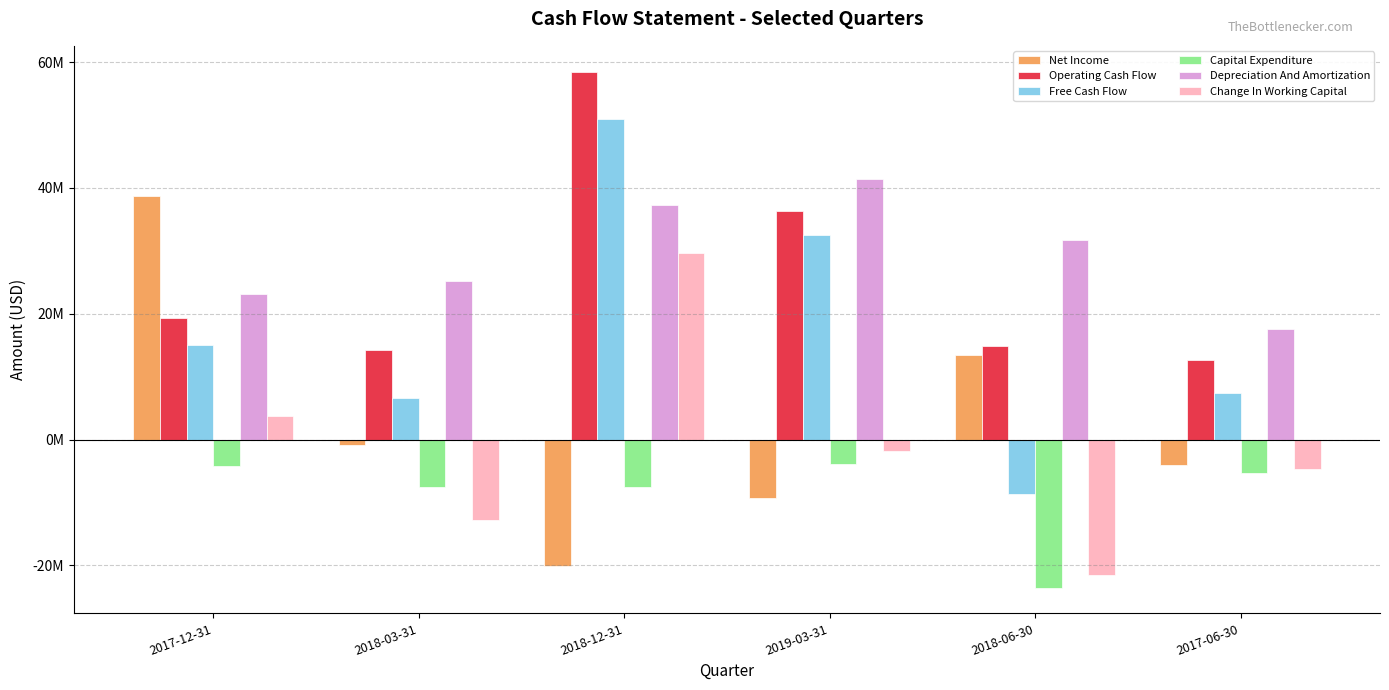

What is the difference between the maximum and second lowest values in the Operating Cash Flow series?

44314000